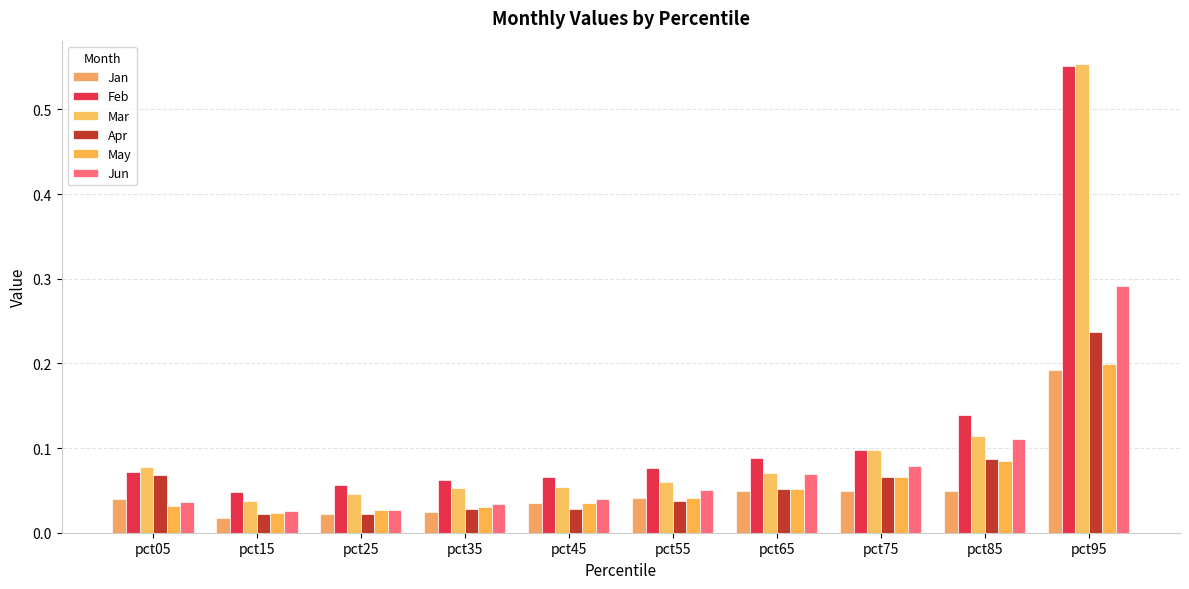

At which category is the sum across all series the highest?

pct95